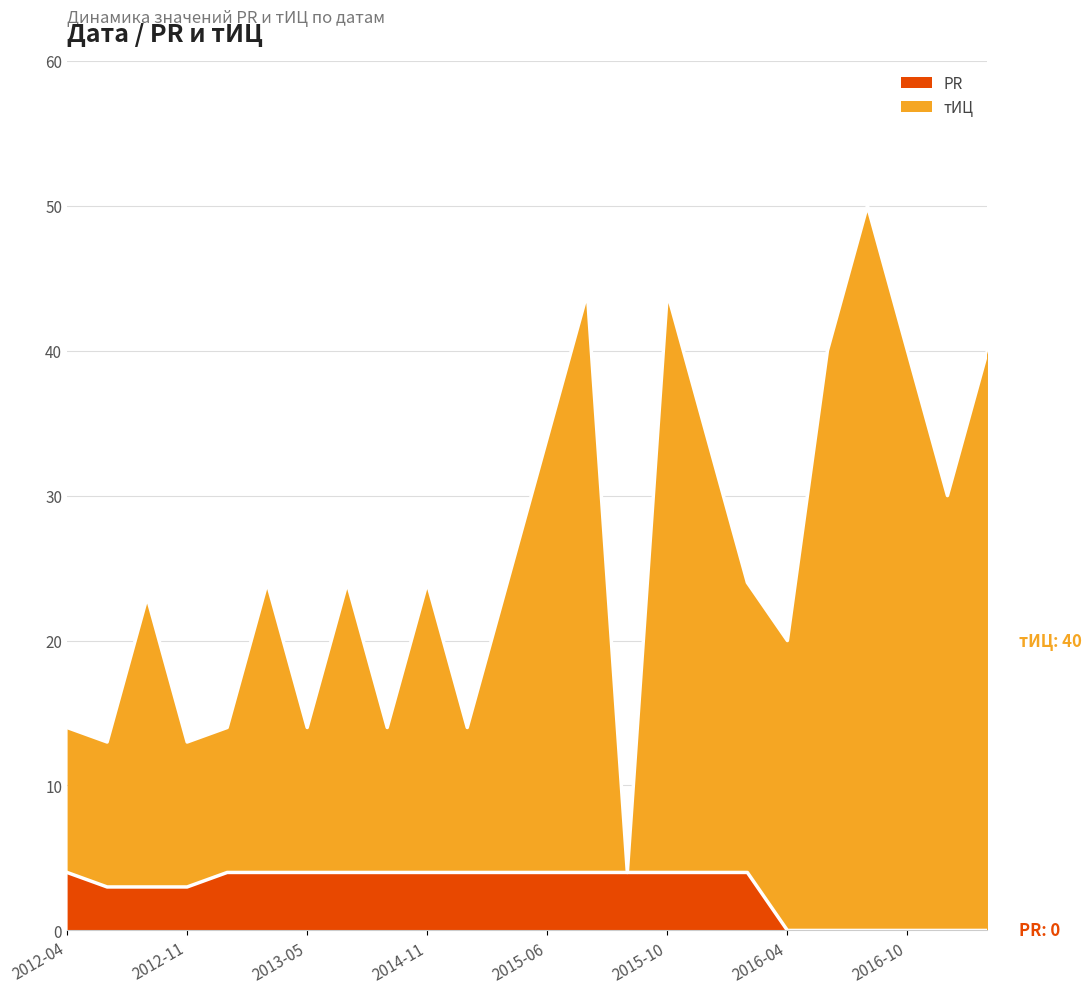

What are all the series names shown in the legend?

PR, тИЦ